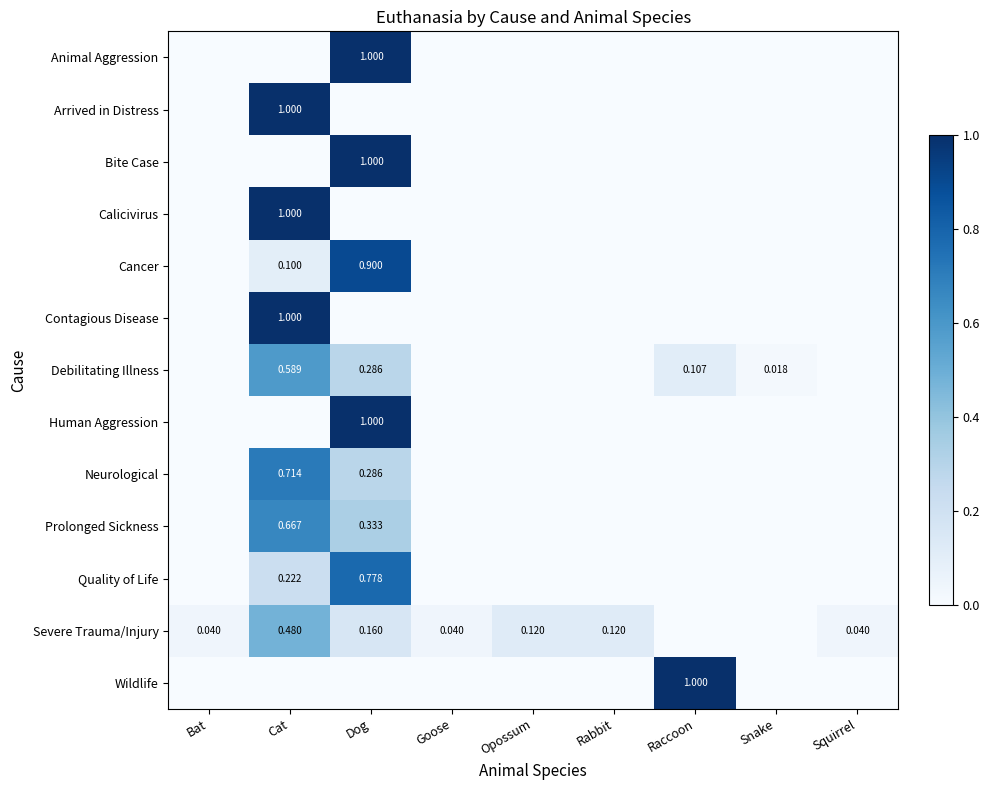

What is the sum of all Animal Aggression values?

1.0